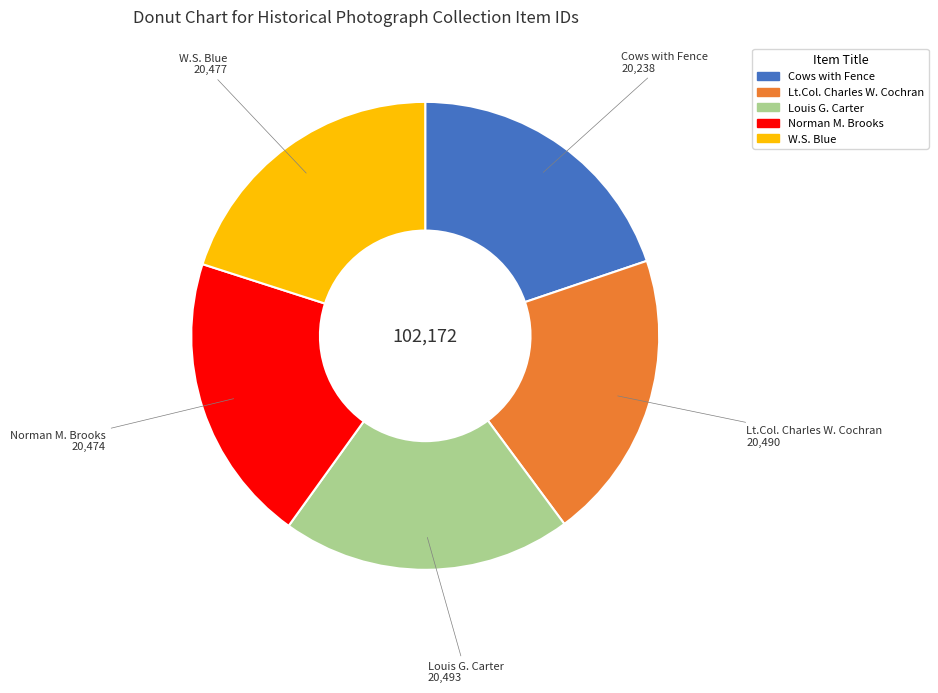

Combined, do Cows with Fence and W.S. Blue account for over 50%?

No